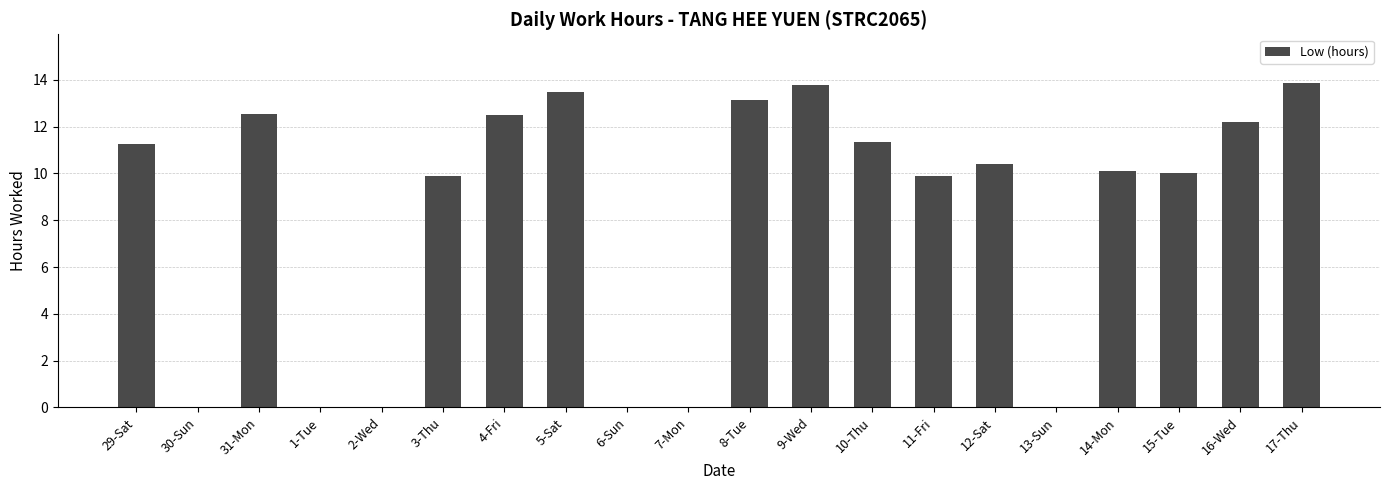

What is the greatest value displayed?

13.9